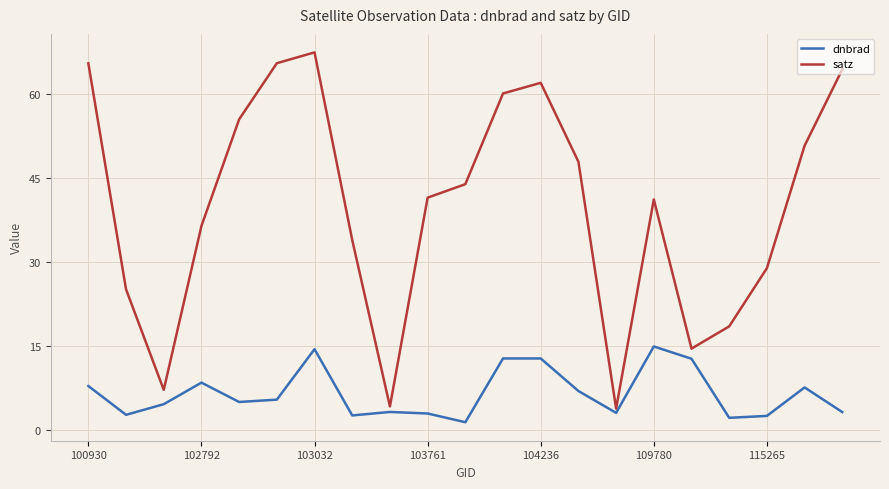

Which series has the largest range (max minus min)?

satz